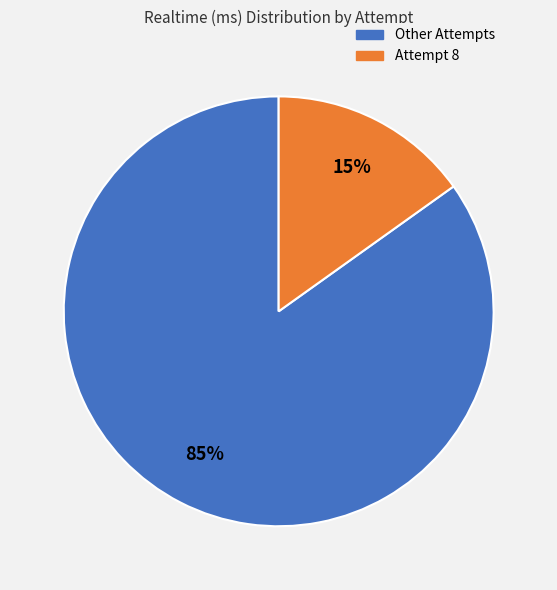

To the nearest percent, what is the average slice percentage?

50%